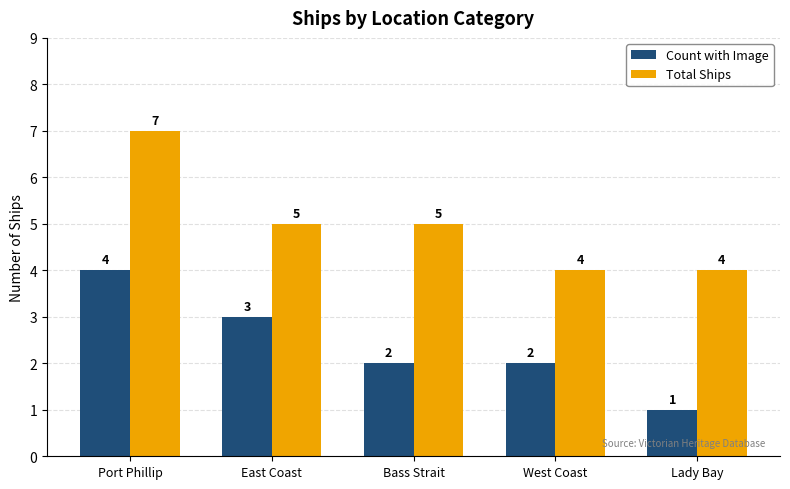

How many bars are there in total?

10